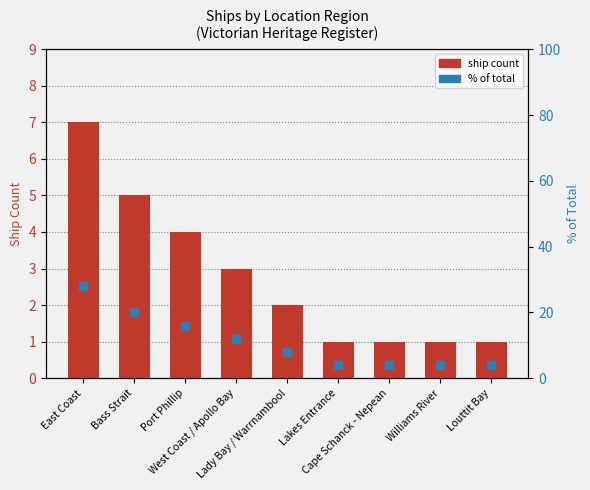

Reading left to right, transcribe all the data shown in this chart.

Ship Count: 7.0	5.0	4.0	3.0	2.0	1.0	1.0	1.0	1.0
% of Total: 28.0	20.0	16.0	12.0	8.0	4.0	4.0	4.0	4.0